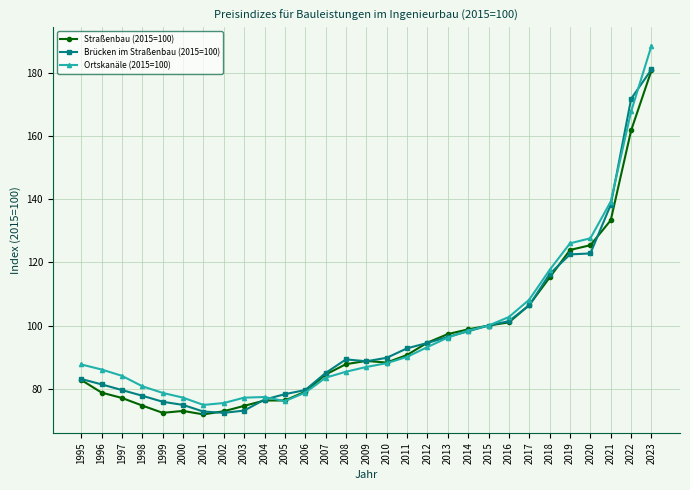

What is the lowest value of the Brücken im Straßenbau (2015=100) series?

72.4